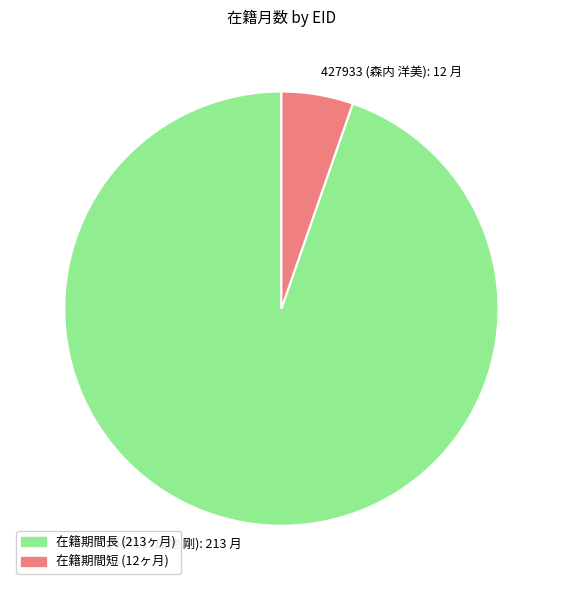

Is the sum of 164711 (加地 剛): 213 月 and 427933 (森内 洋美): 12 月 greater than half?

Yes